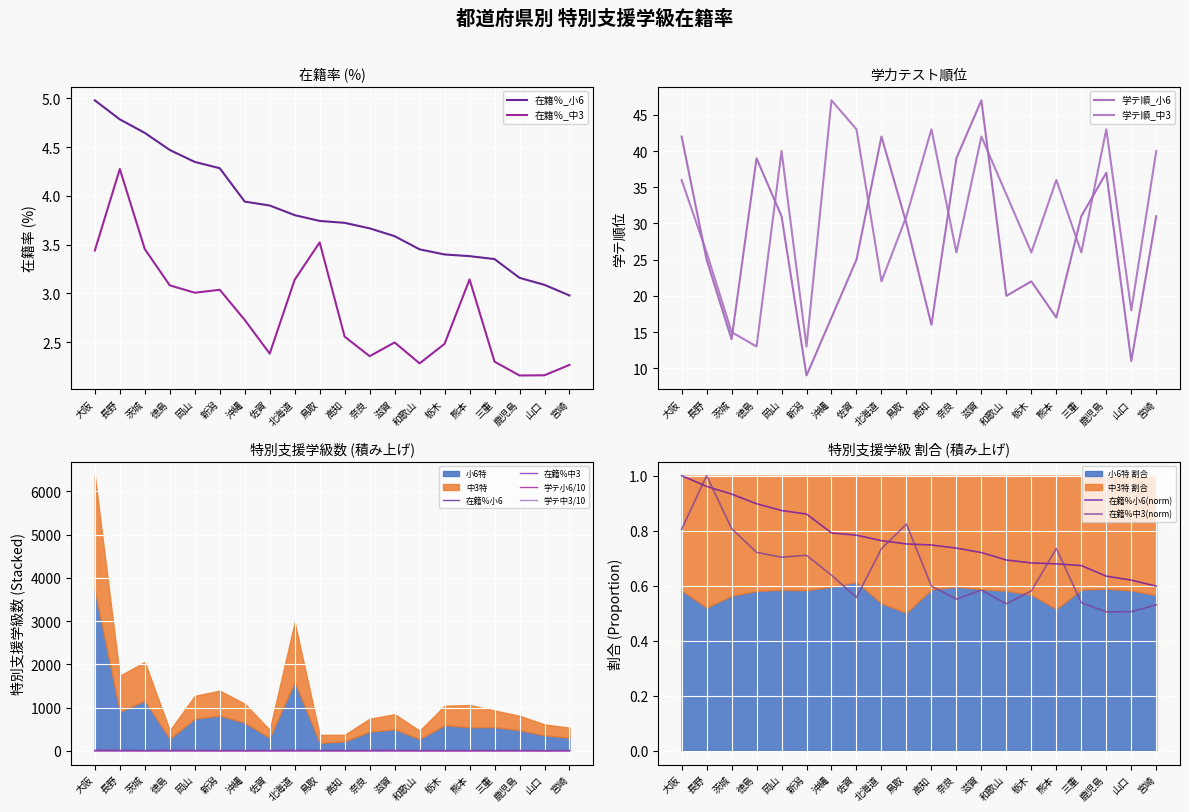

Is it true that 在籍％_中3 equals 3.8 at 佐賀?

False